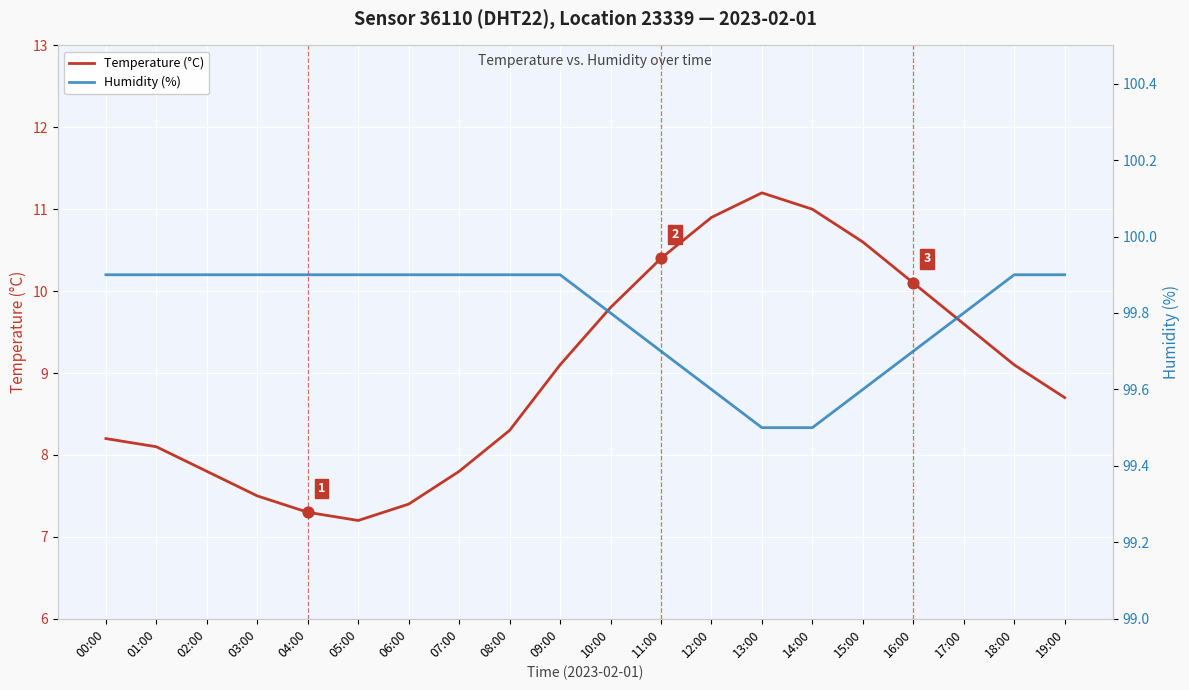

Which series has the largest total across all categories?

Humidity (%)